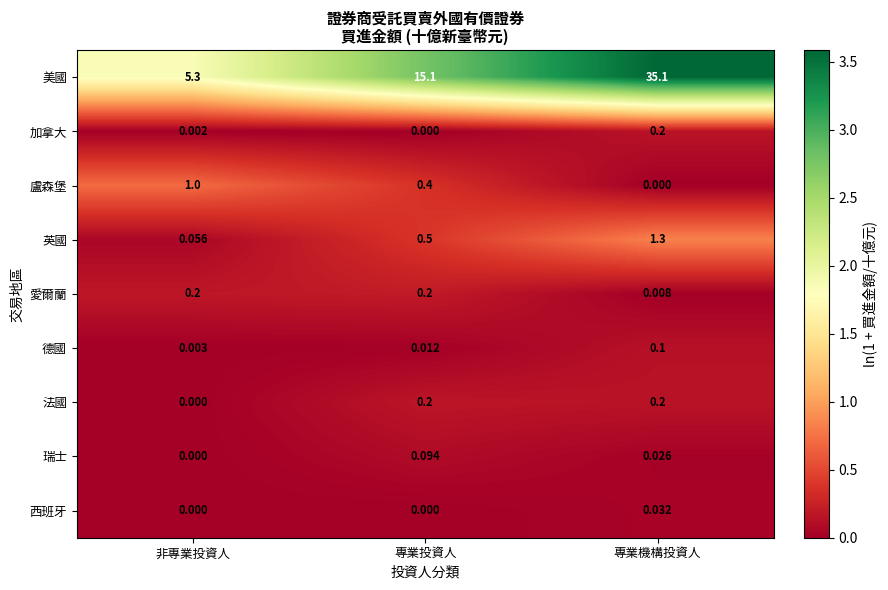

At which label does 英國 reach its peak?

專業機構投資人